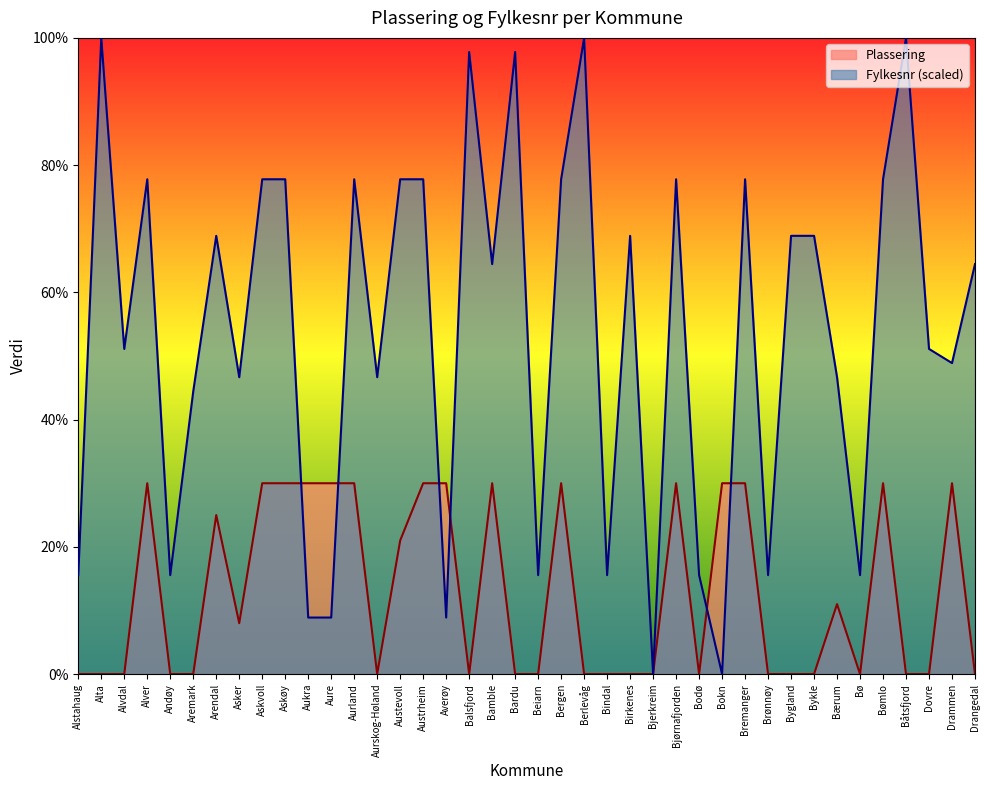

Rank the series at Alvdal from highest to lowest value.

Fylkesnr (scaled), Plassering